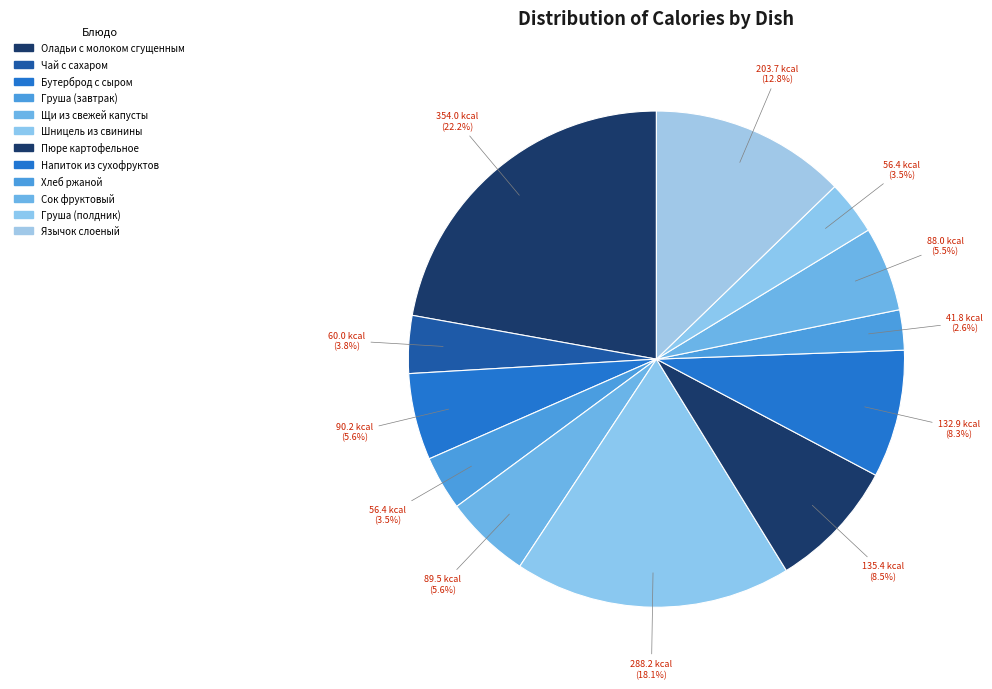

Is it true that Пюре картофельное is 8% of the pie?

True